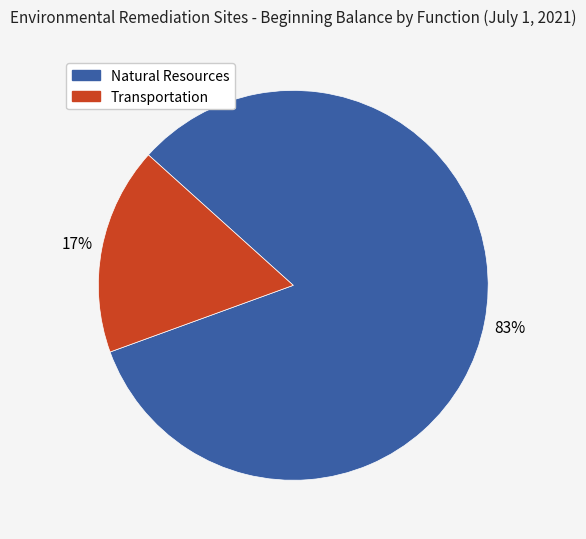

How many segments does this pie chart have?

2